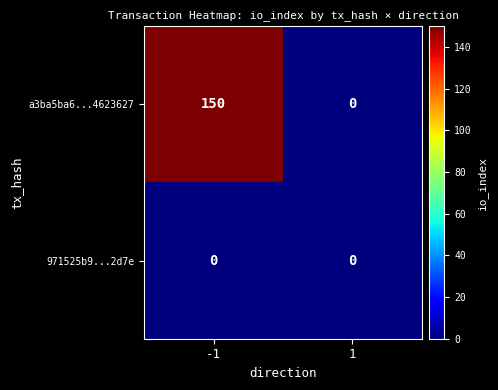

Which series has the largest total across all categories?

a3ba5ba6...4623627